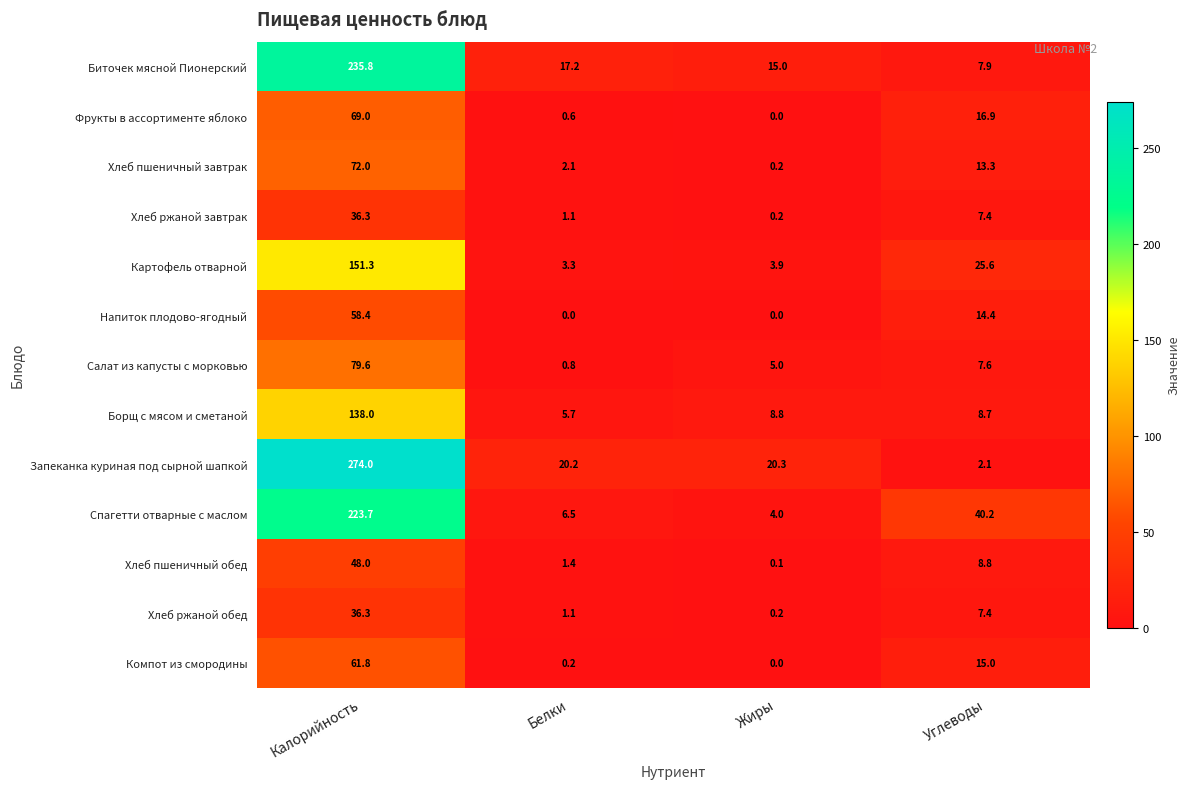

Which series changed the most between Белки and Жиры?

Салат из капусты с морковью